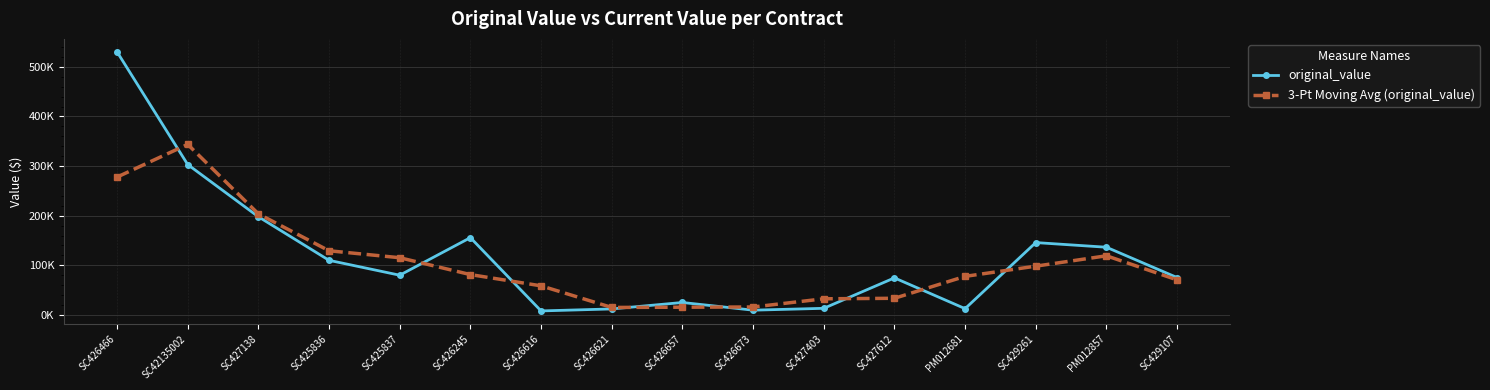

Does the chart have visible grid lines?

Yes